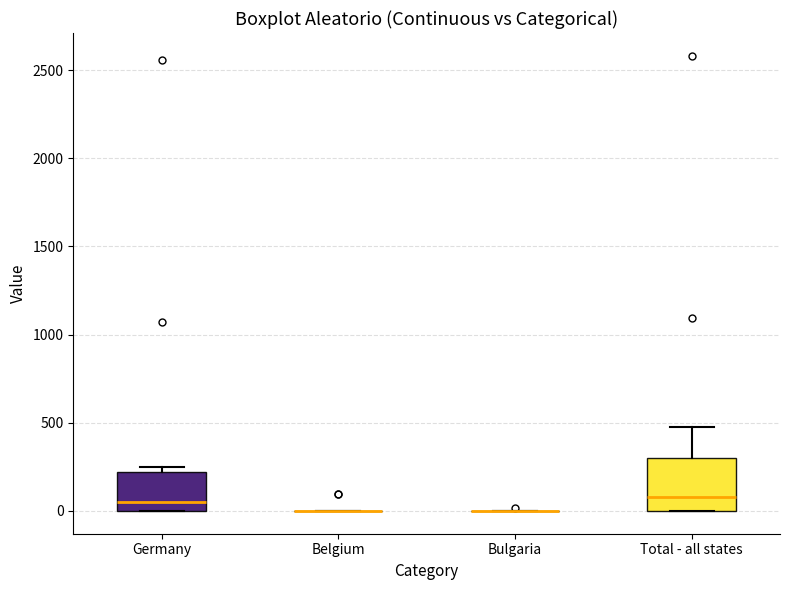

Reading left to right, read every box against the y-axis: the position of its median line, the range the box covers, and the ends of its whiskers. The values are not printed on the chart, so give them approximately, as read against the axis.

Germany: median 50, box 0 to 200, whiskers 0 to 250
Belgium: box collapsed to a line at 0, whiskers 0 to 0
Bulgaria: box collapsed to a line at 0, whiskers 0 to 0
Total - all states: median 100, box 0 to 300, whiskers 0 to 500